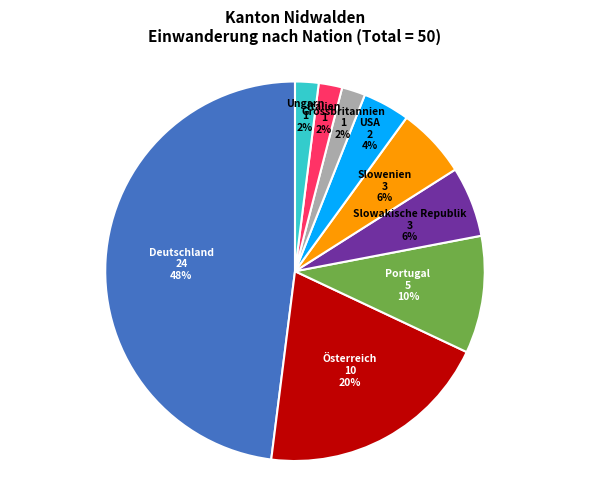

What is the largest slice in the pie chart?

Deutschland